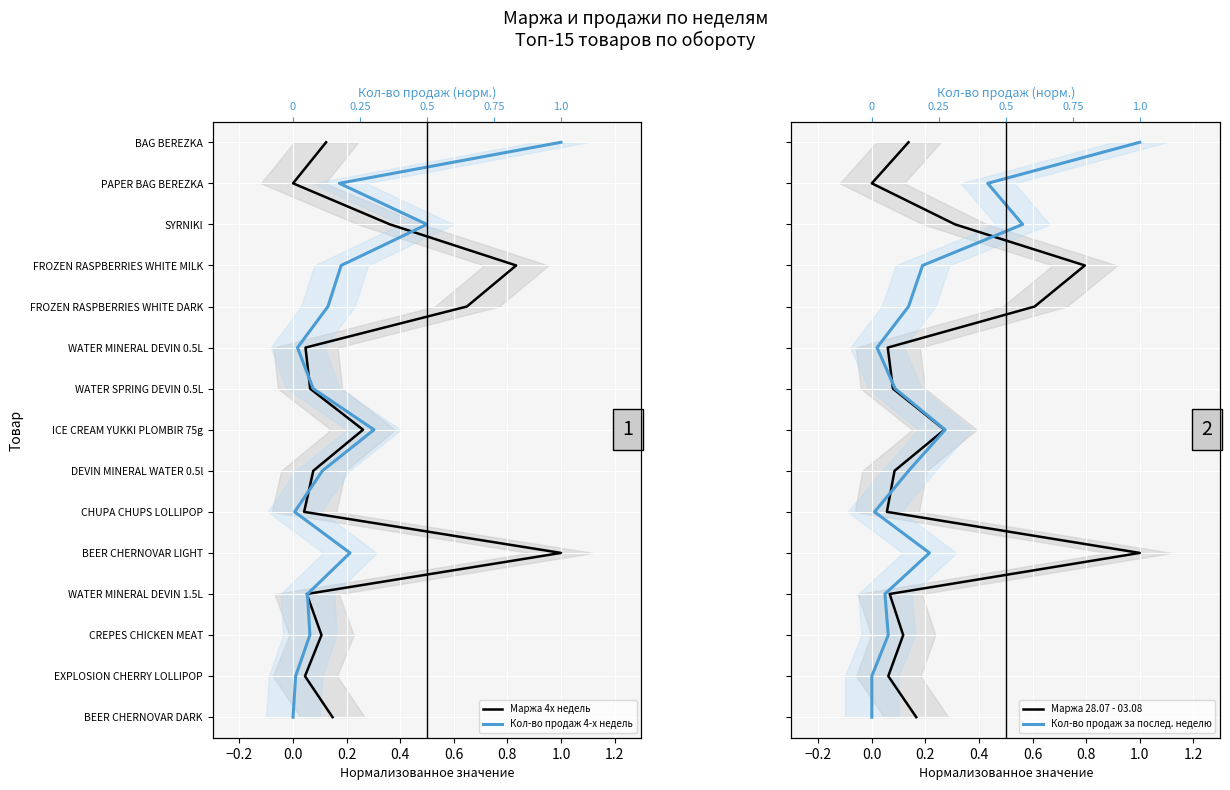

How many values in the Кол-во продаж за послед. неделю series exceed 7?

7